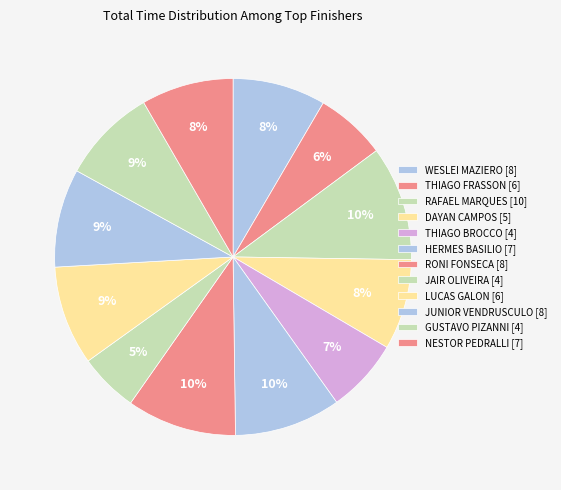

Is it true that THIAGO BROCCO [4] is 19% of the pie?

False